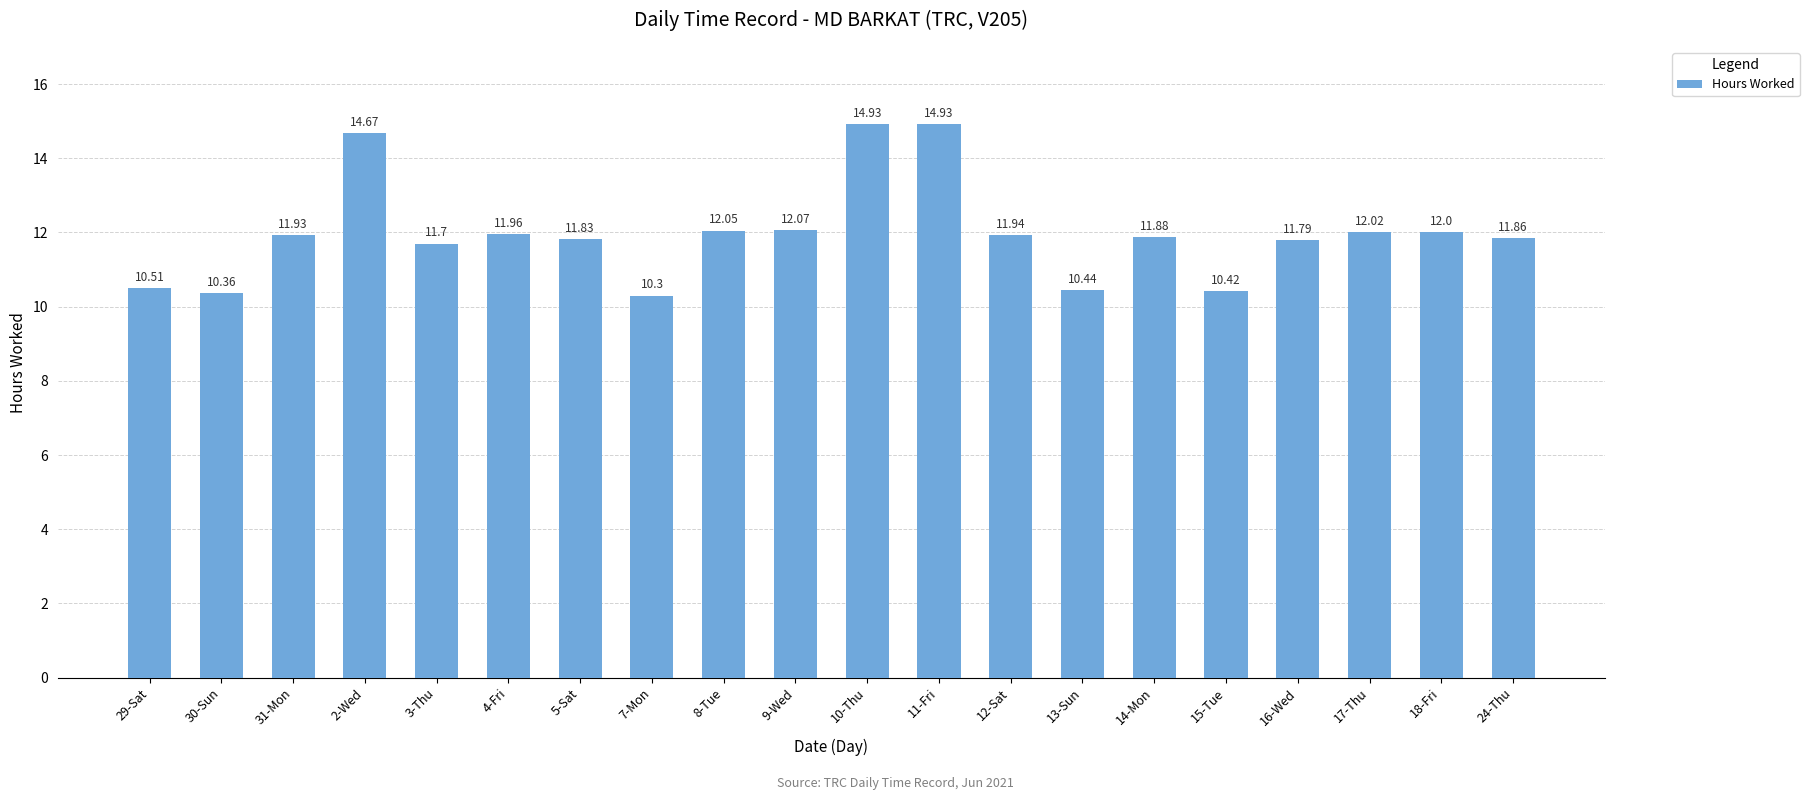

Between 18-Fri and 13-Sun, which is larger?

18-Fri